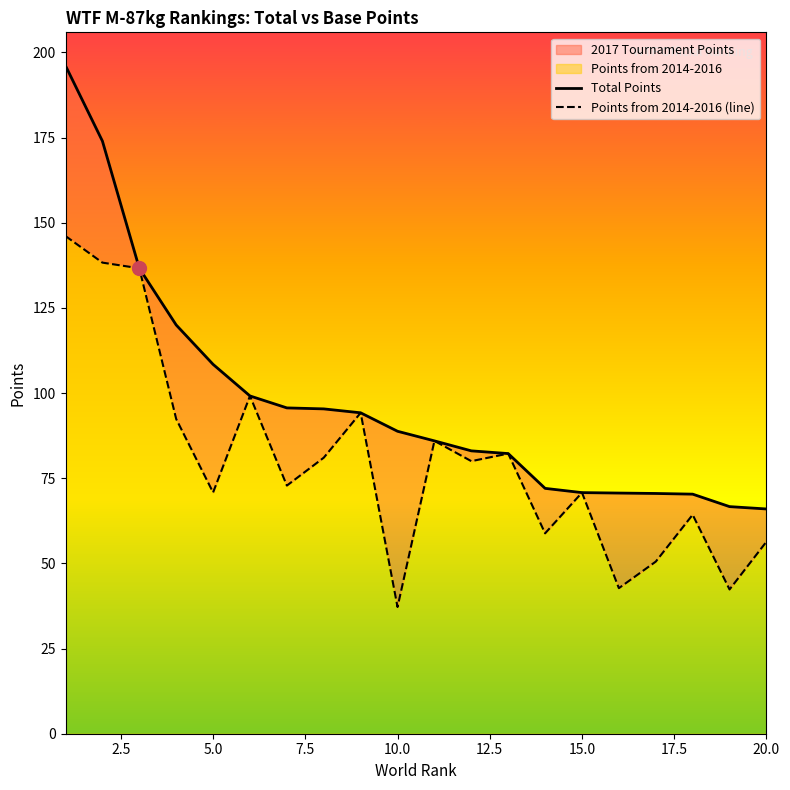

Which series has the widest spread of values?

Total Points